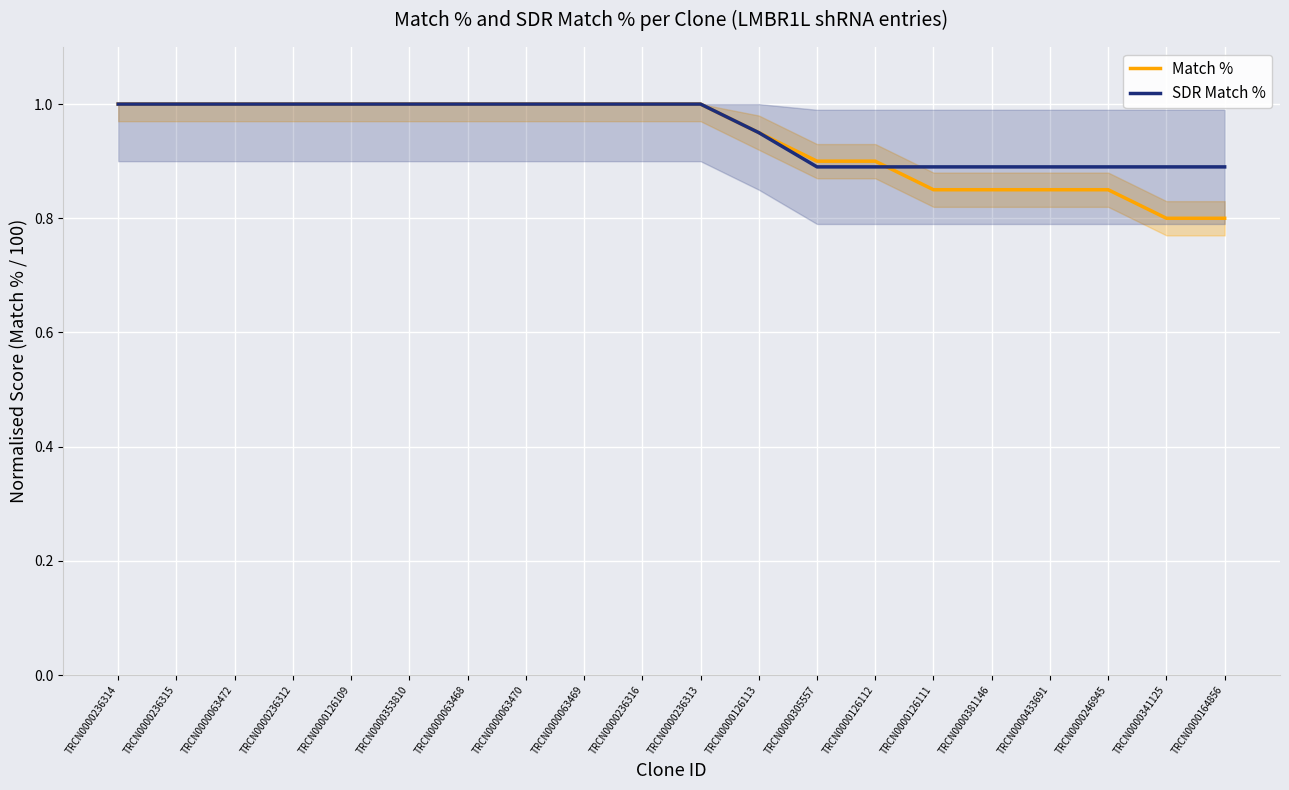

Is it true that SDR Match % equals 1.0 at TRCN0000063472?

True